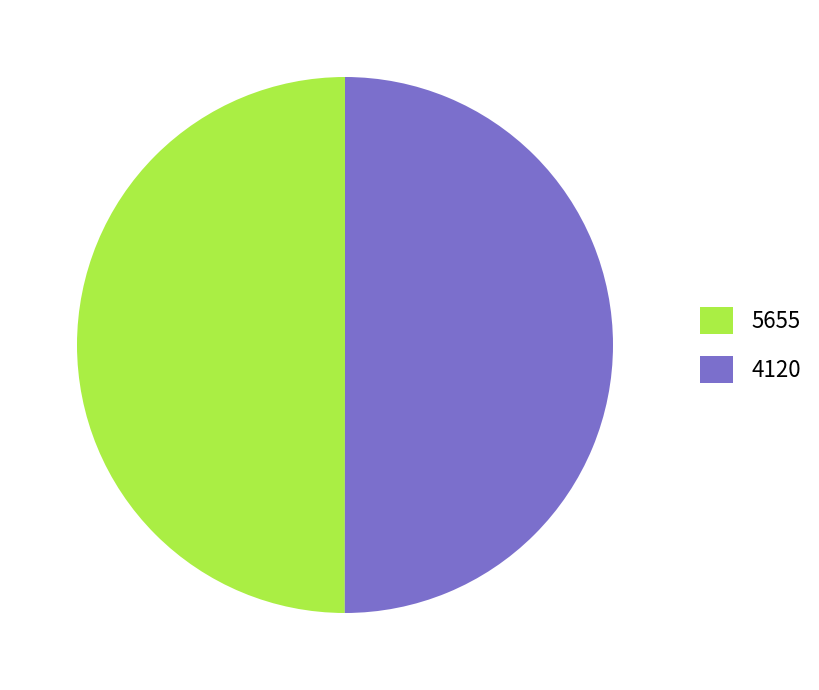

Combined, do 5655 and 4120 account for over 50%?

Yes